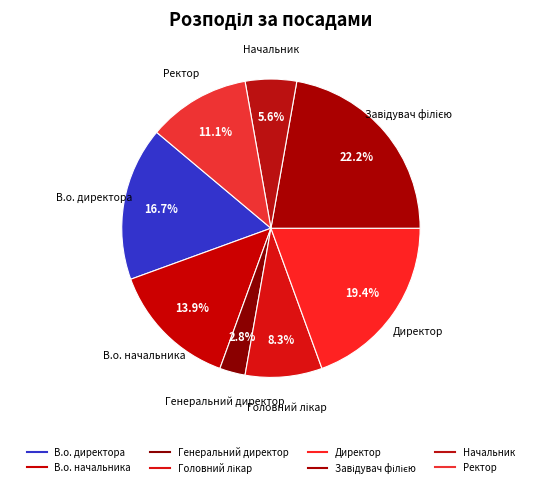

Is the sum of Директор and В.о. начальника greater than half?

No